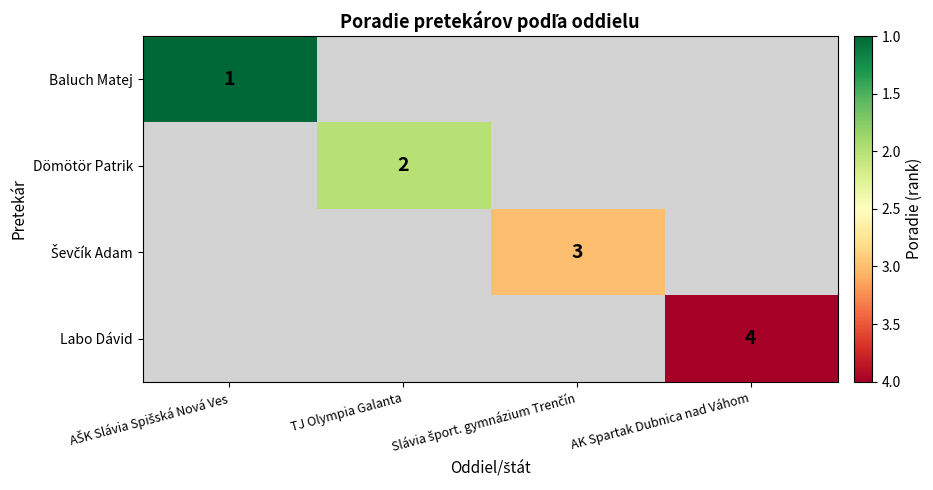

The Labo Dávid series shows 1 at AK Spartak Dubnica nad Váhom. True or false?

False